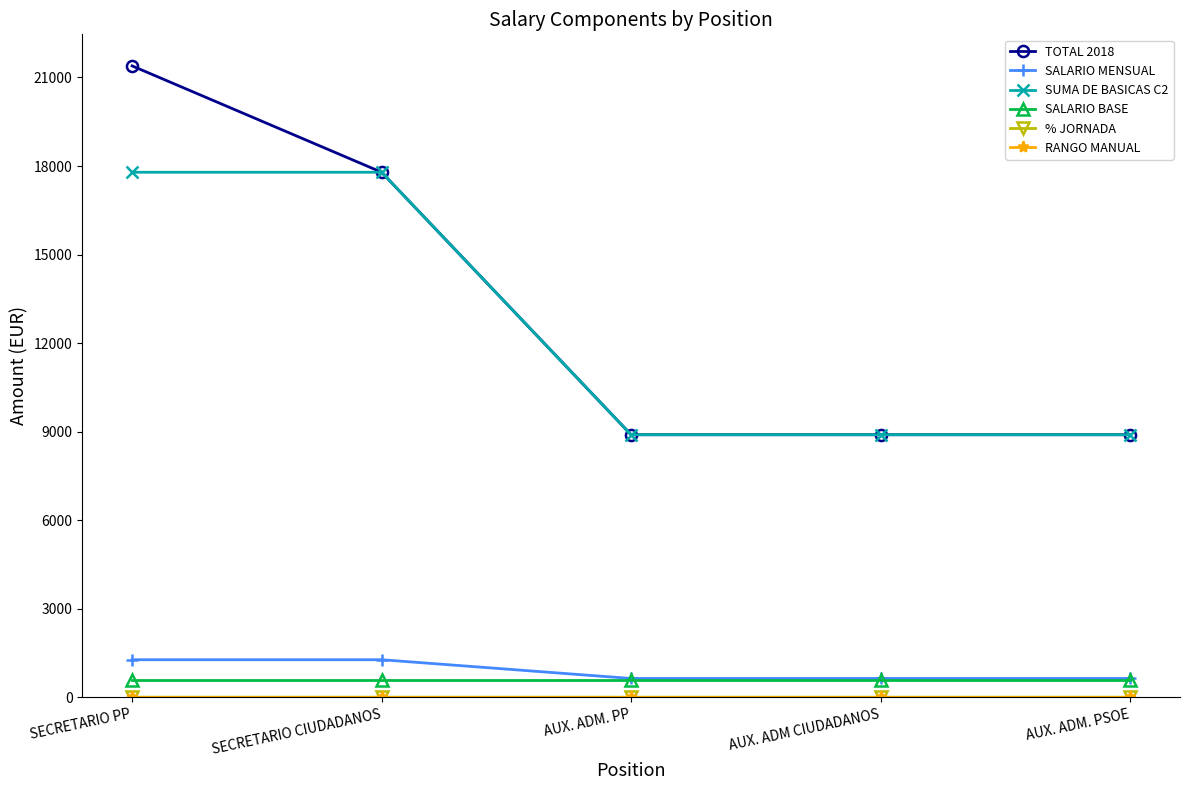

Is it true that SUMA DE BASICAS C2 equals 11411.4 at SECRETARIO PP?

False